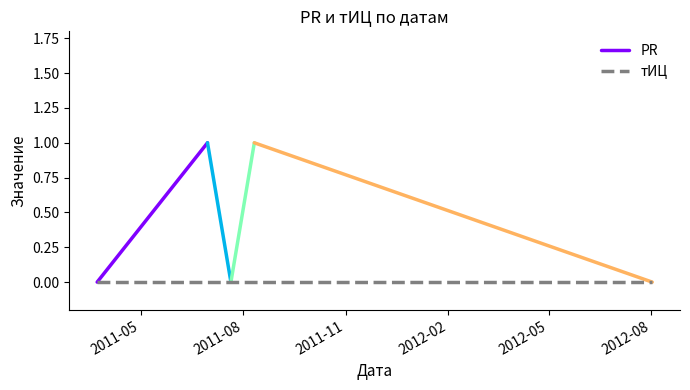

List the series in order of their overall mean, highest first.

PR, тИЦ